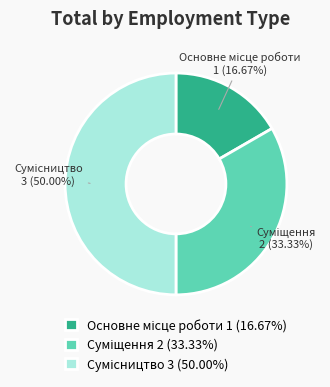

What is the change in value from Суміщення to Сумісництво?

+1